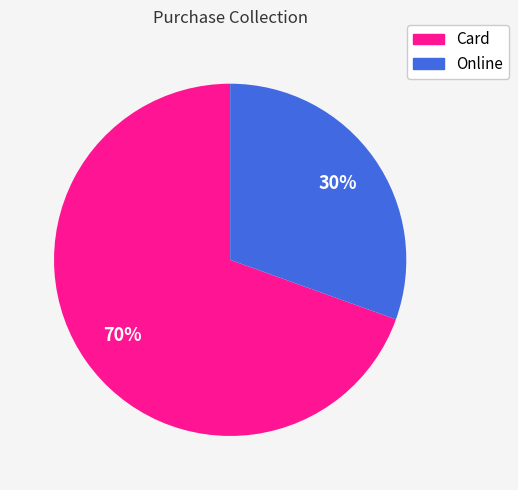

Does Card account for over 50% of the chart?

Yes